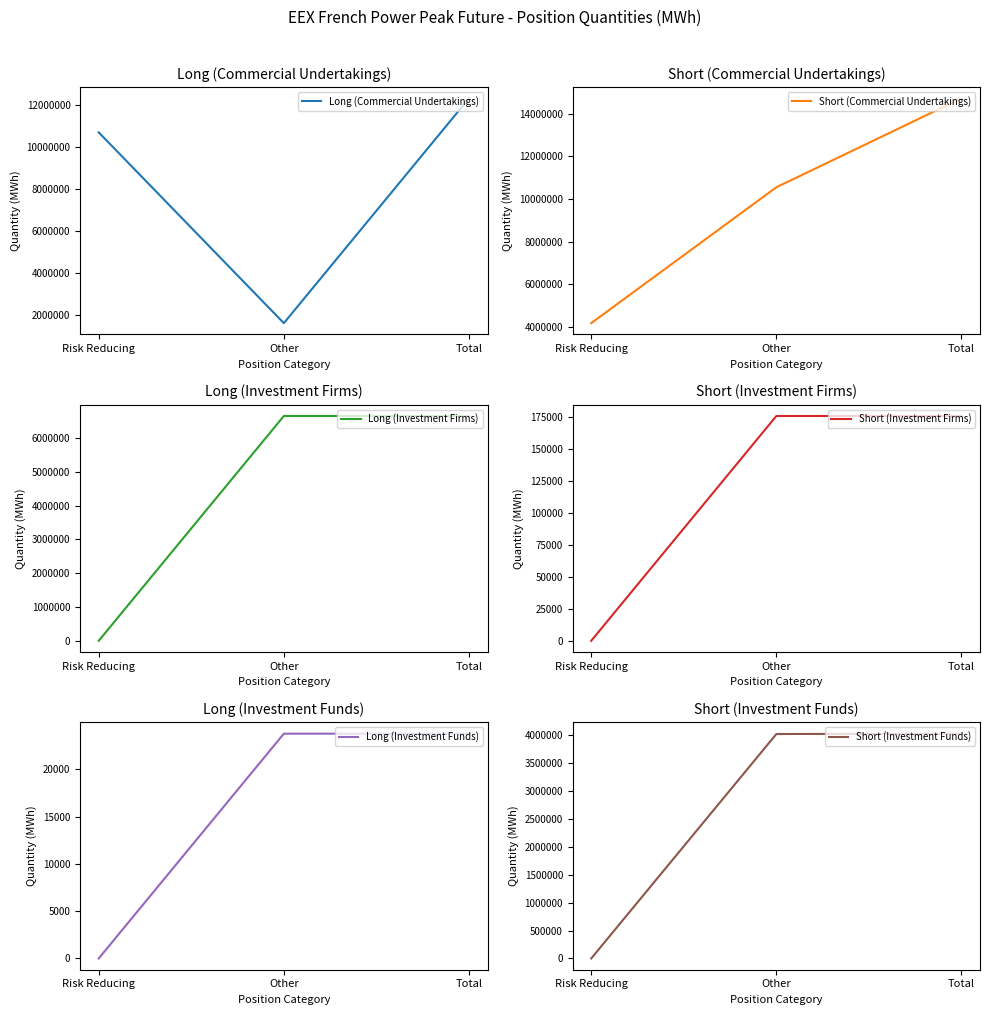

How many data points in Short (Investment Funds) are less than 4013412?

1